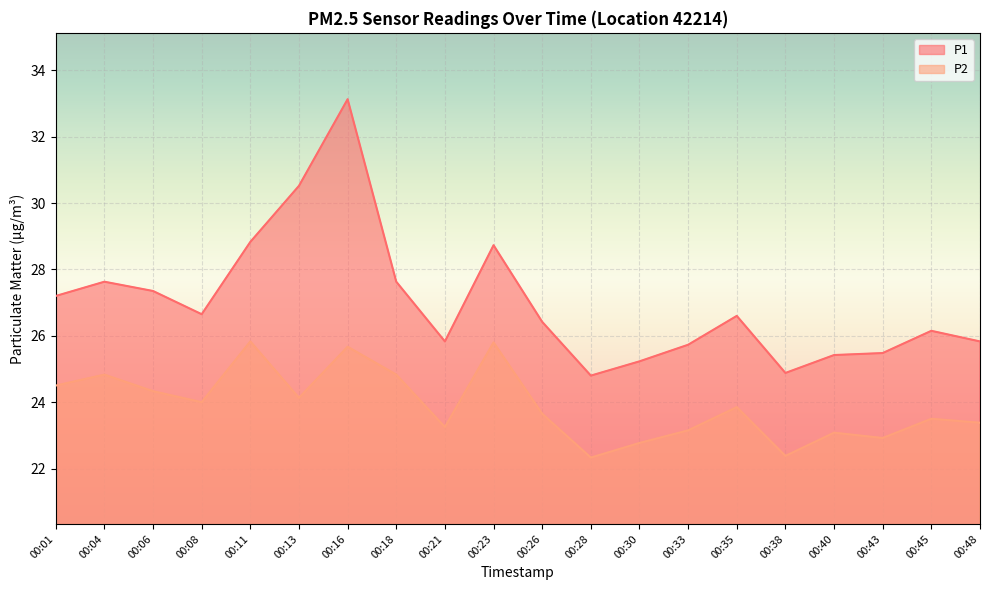

Rank the series by their maximum value, from lowest to highest.

P2, P1